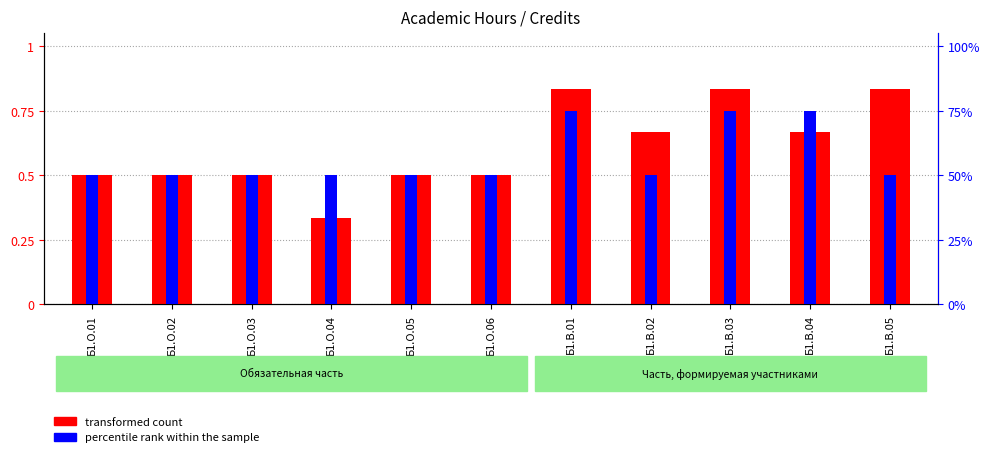

Reading left to right, extract all data points from this chart.

transformed count: 0.5	0.5	0.5	0.3	0.5	0.5	0.8	0.7	0.8	0.7	0.8
percentile rank within the sample: 0.5	0.5	0.5	0.5	0.5	0.5	0.8	0.5	0.8	0.8	0.5